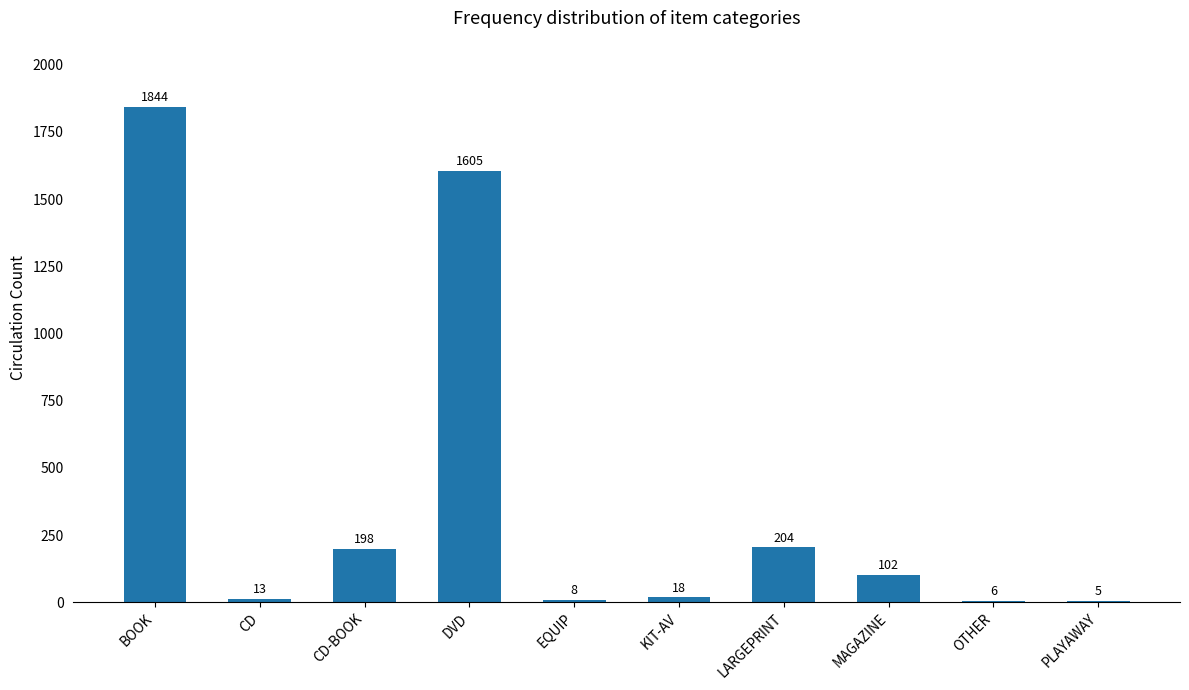

Approximately how many times larger is the value at KIT-AV compared to LARGEPRINT?

0.1